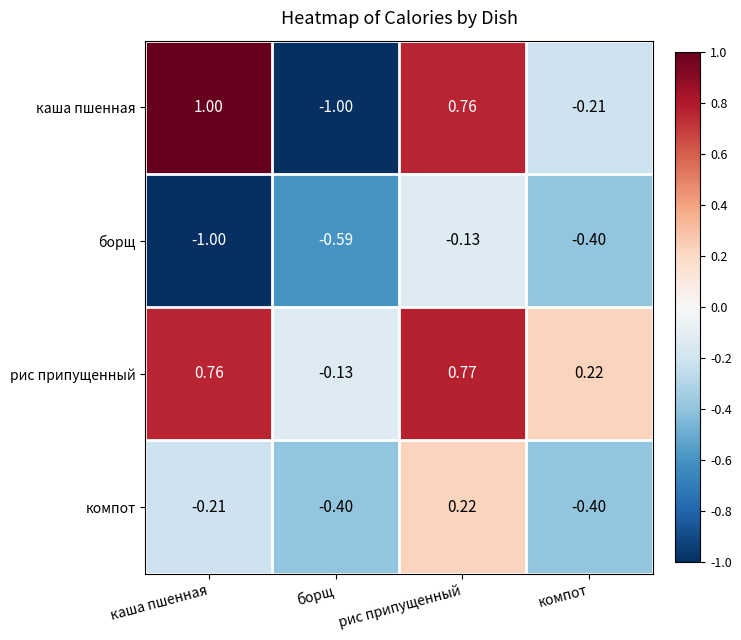

Is the value of компот at компот greater than the value of борщ at рис припущенный?

No